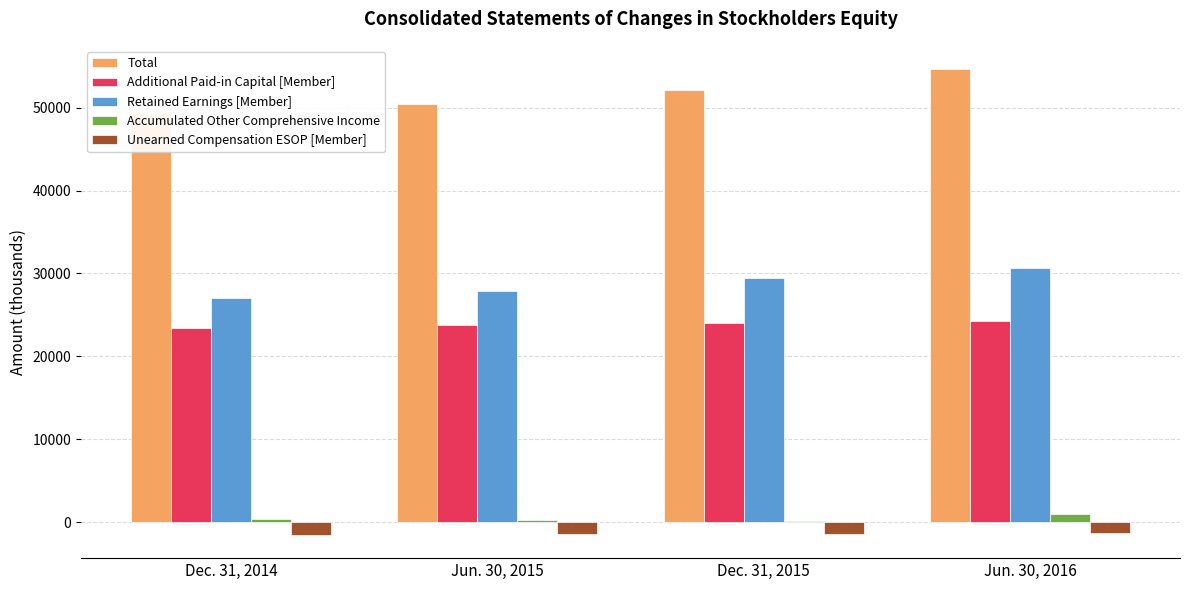

What is the sum of the Additional Paid-in Capital [Member] values at Dec. 31, 2015 and Dec. 31, 2014?

47411